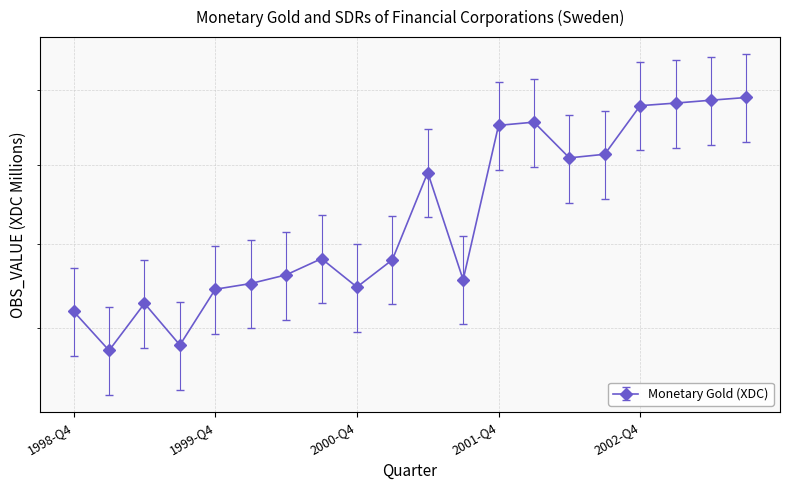

How many points are lower than both their immediate neighbors (excluding endpoints)?

5